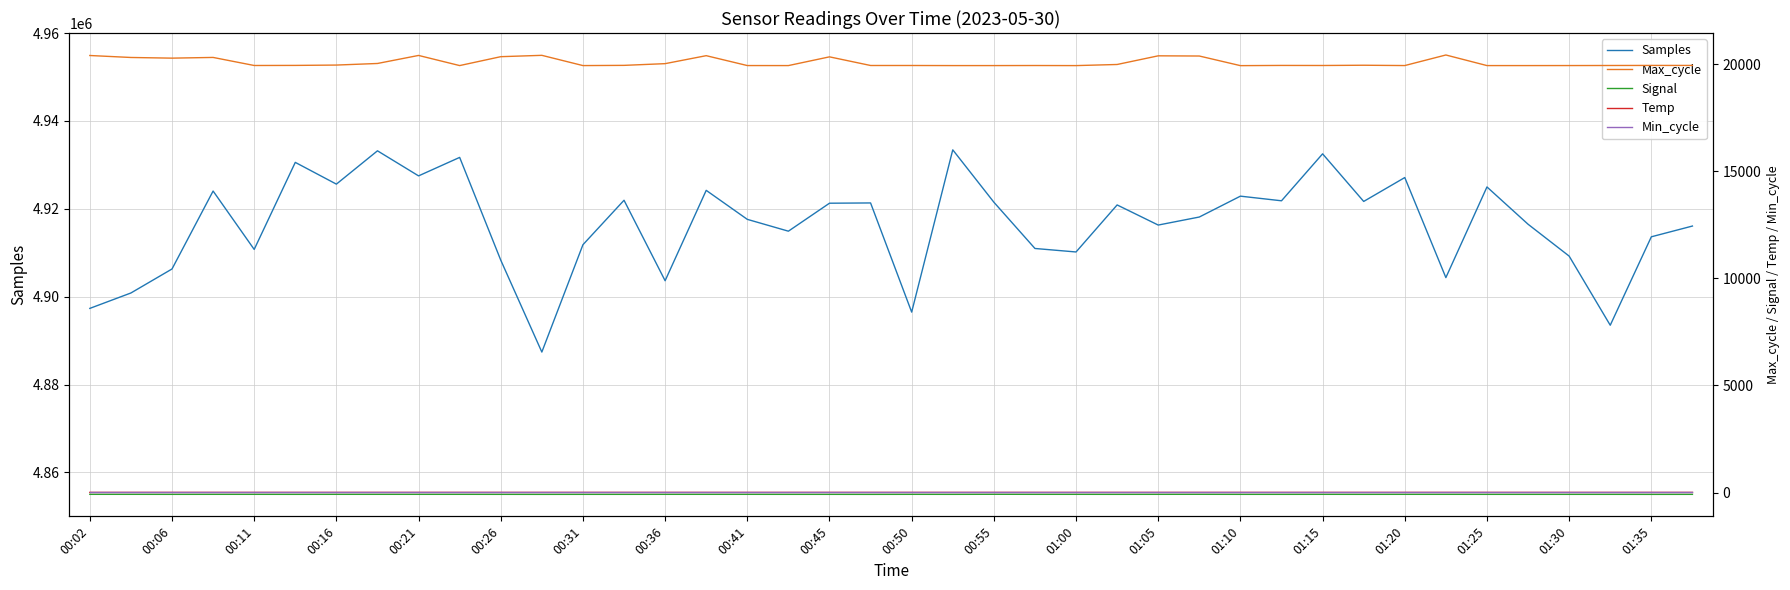

Does the chart have visible grid lines?

Yes